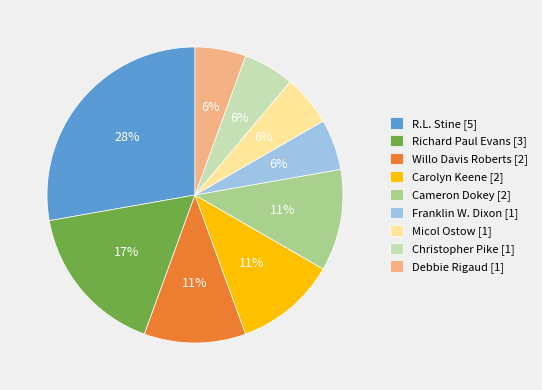

What is the largest slice in the pie chart?

R.L. Stine [5]